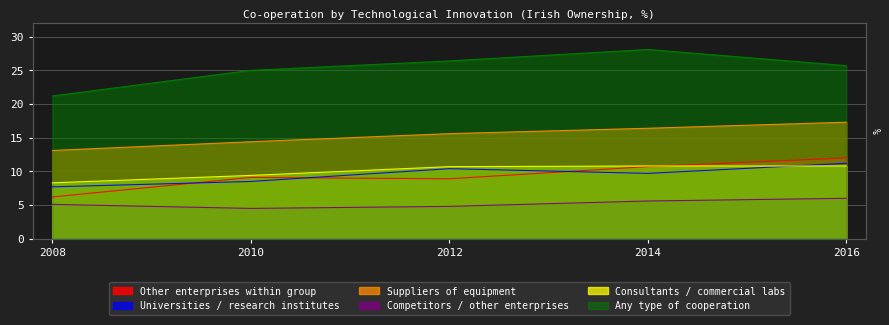

What are all the series names shown in the legend?

Other enterprises within group, Universities / research institutes, Suppliers of equipment, Competitors / other enterprises, Consultants / commercial labs, Any type of cooperation